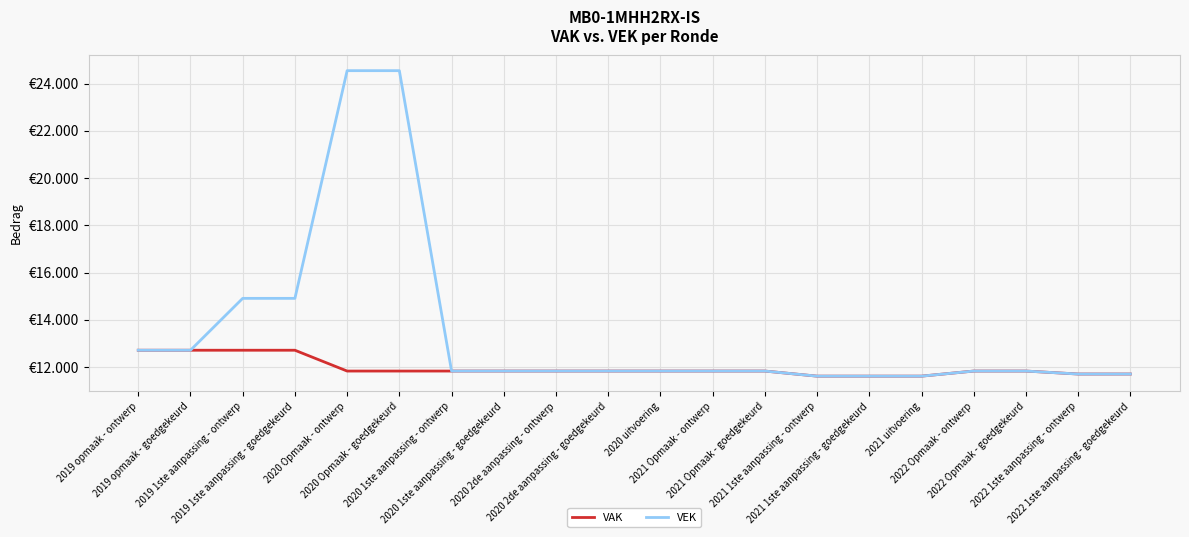

What are all the series names shown in the legend?

VAK, VEK